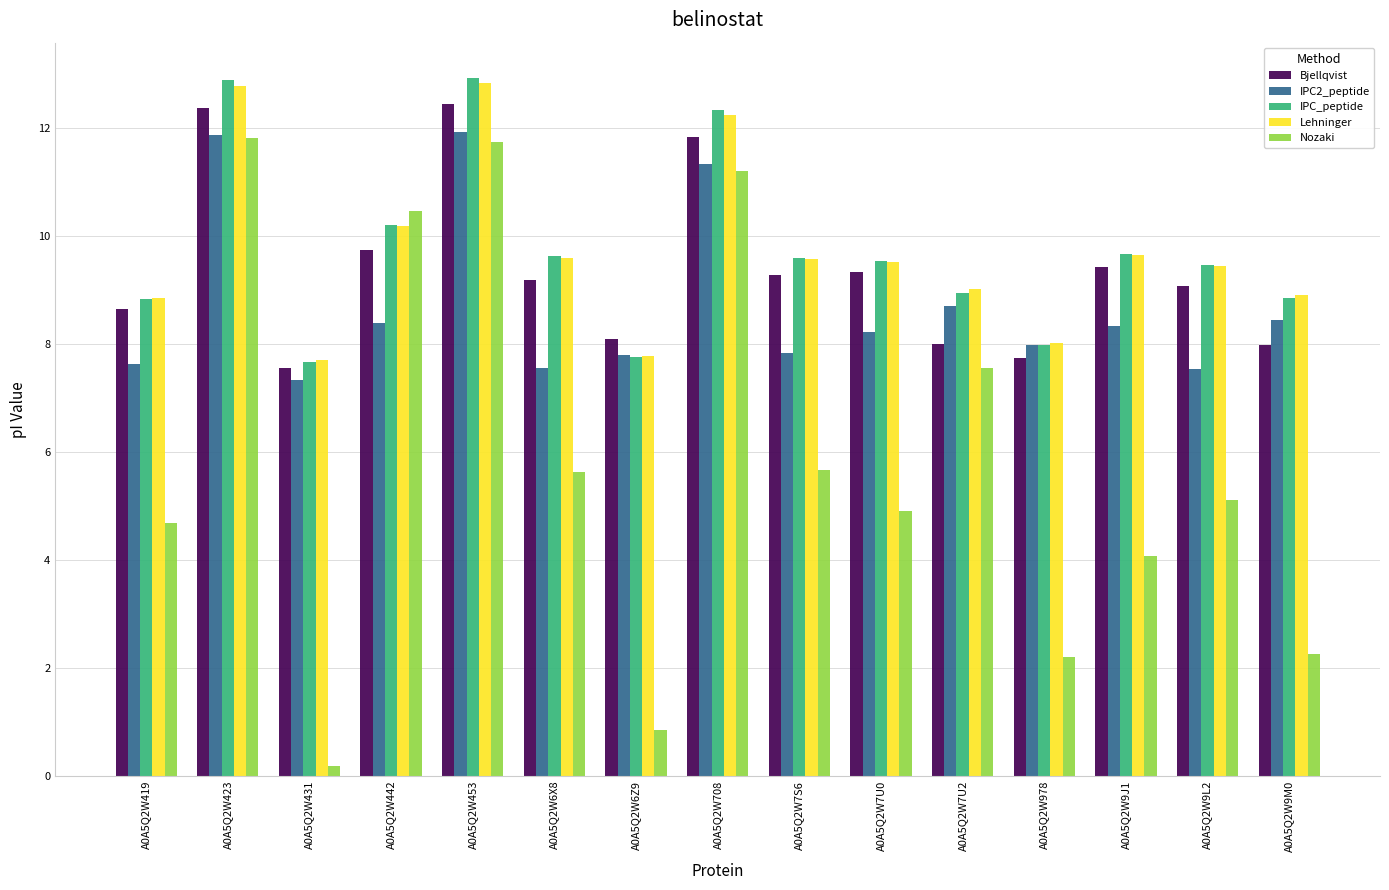

What is the greatest value displayed?

12.9